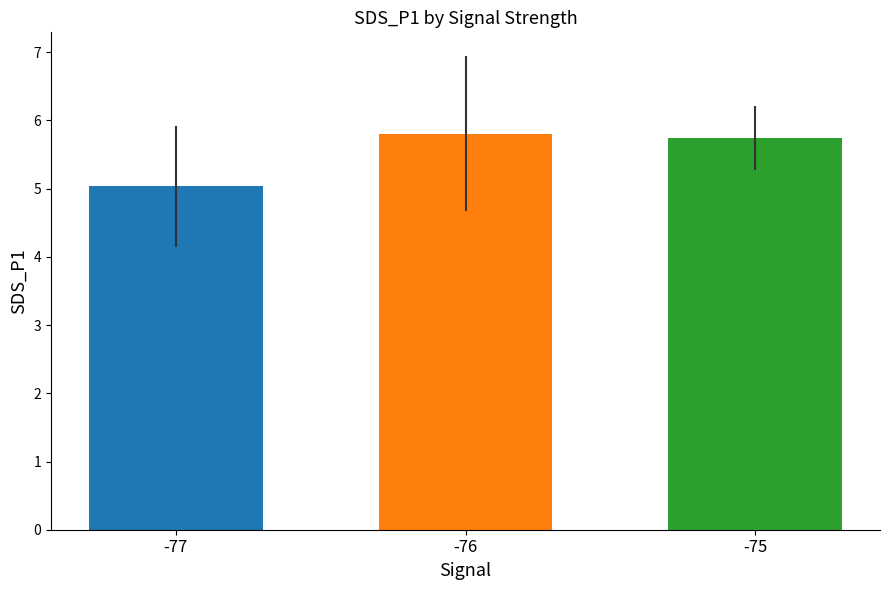

What is the difference between the highest and lowest values at -76?

0.8